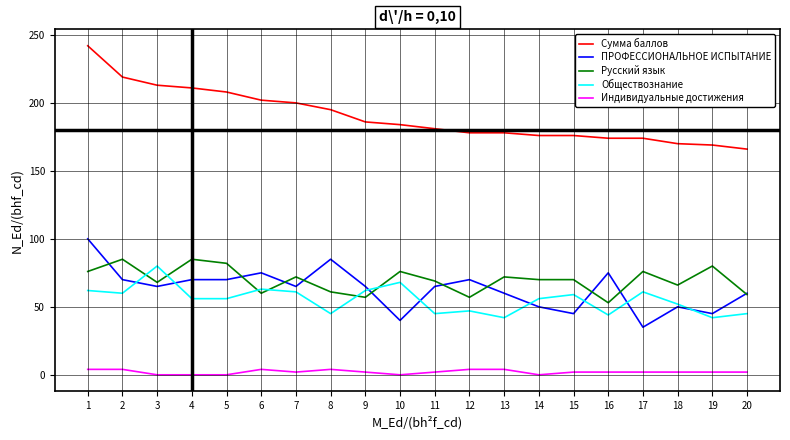

Does the chart display data point markers on the line(s)?

No